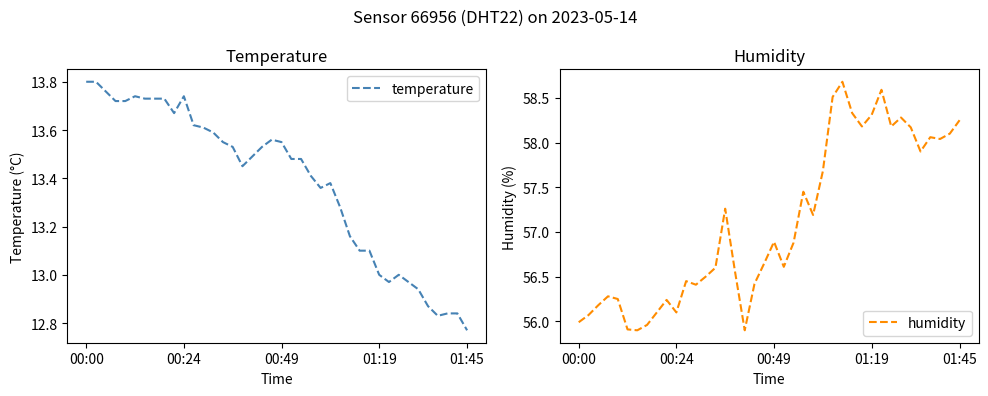

True or false: temperature and humidity cross at least once.

False